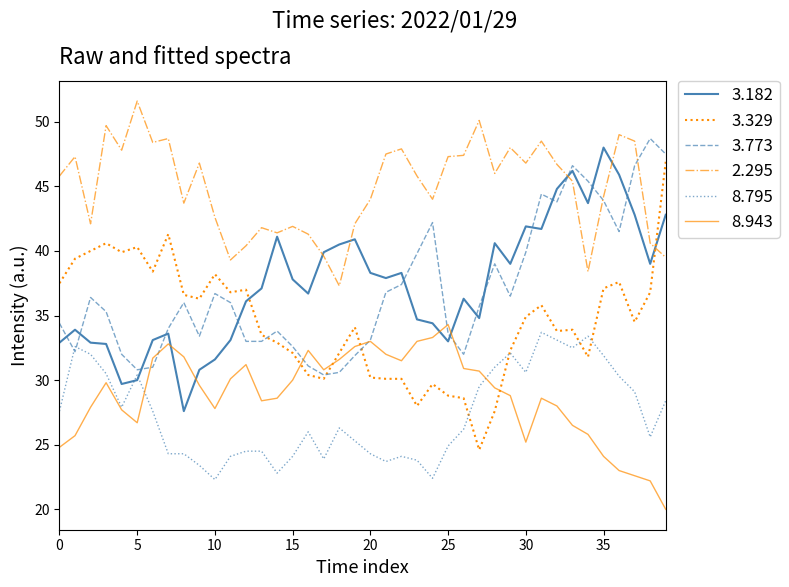

True or false: 8.943 and 2.295 cross at least once.

False